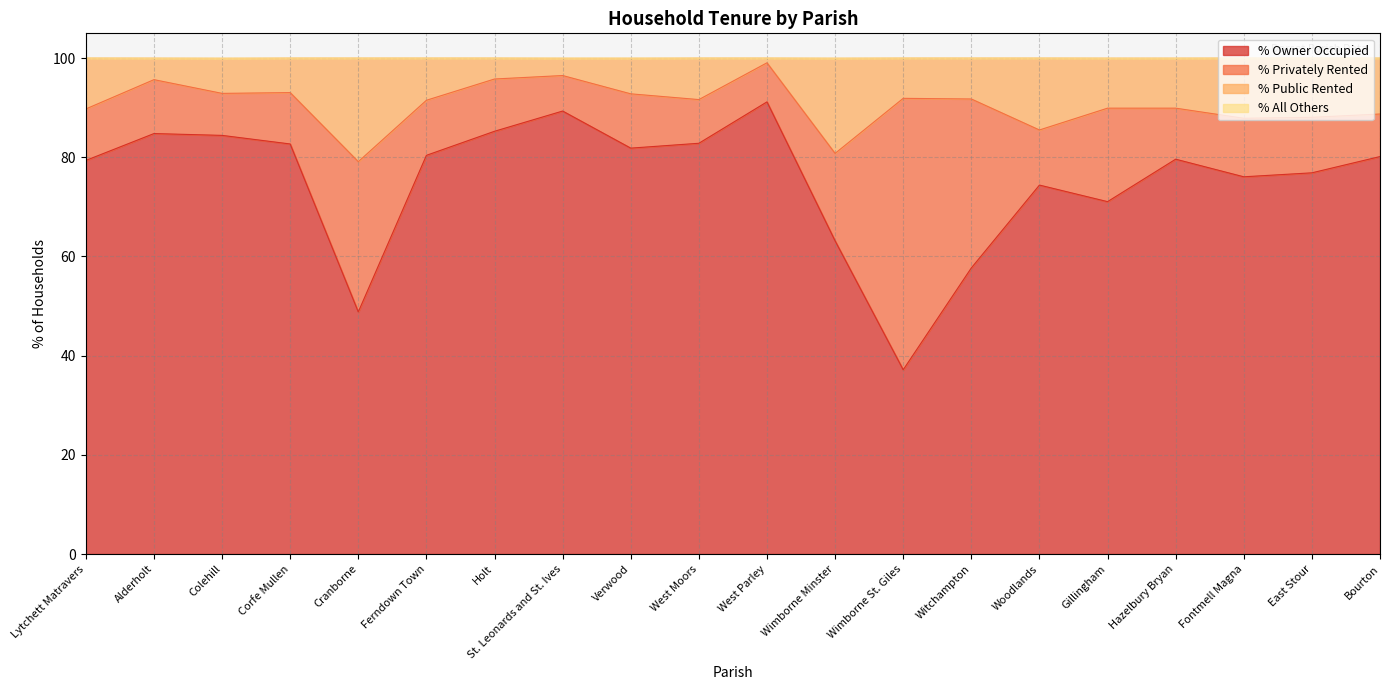

True or false: % Owner Occupied and % Public Rented intersect in this chart.

False